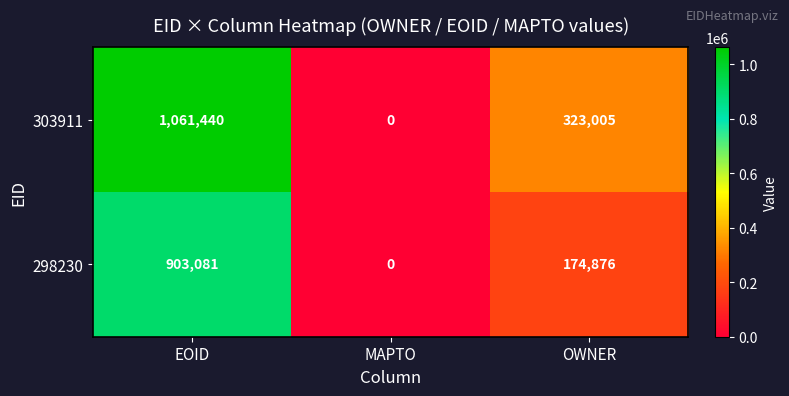

Which series has the widest spread of values?

303911